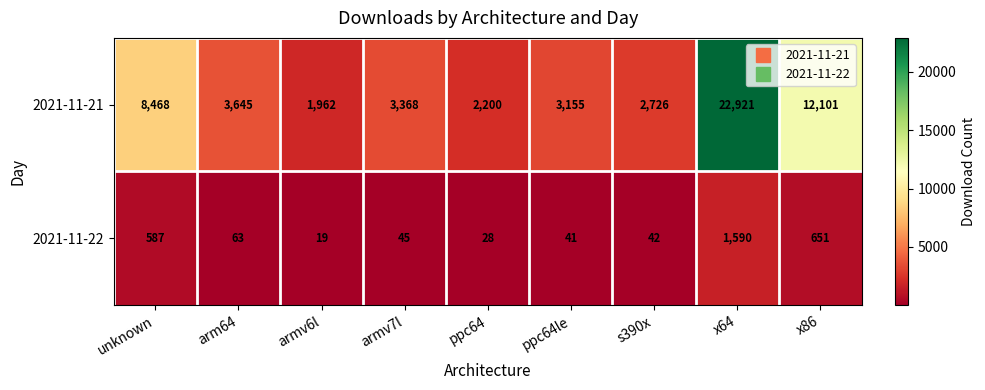

Rank the series by their average value, from highest to lowest.

2021-11-21, 2021-11-22